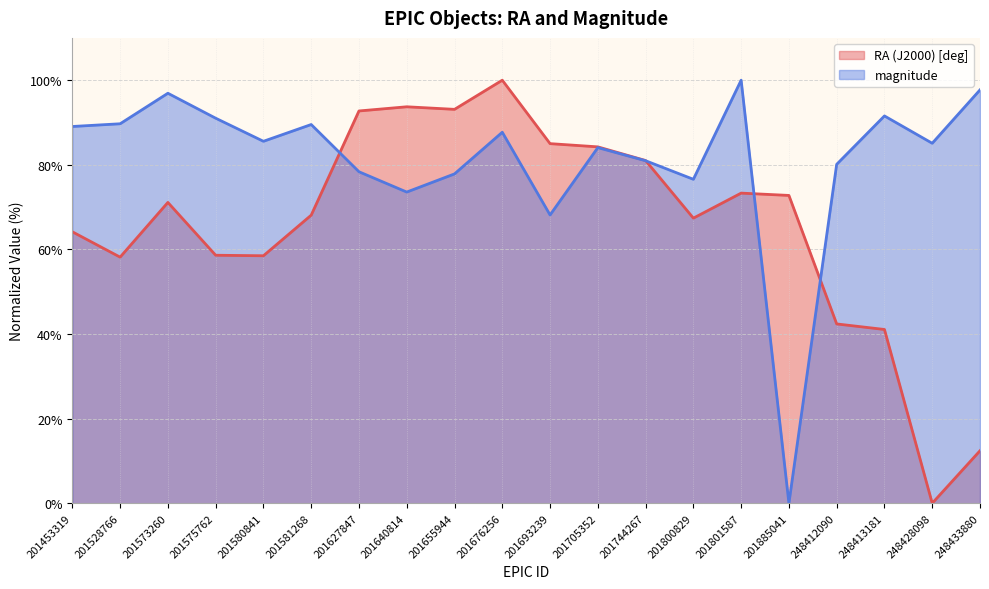

Is it true that RA (J2000) [deg] (line) equals 41.1 at 248413181?

True